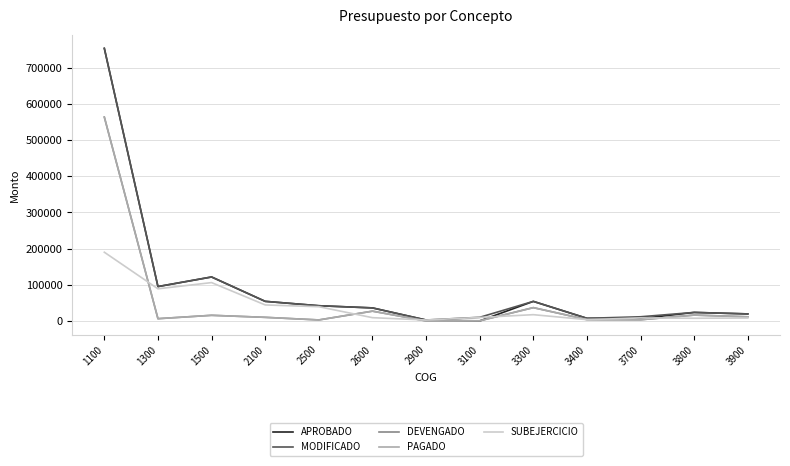

How many distinct data groups are displayed?

5